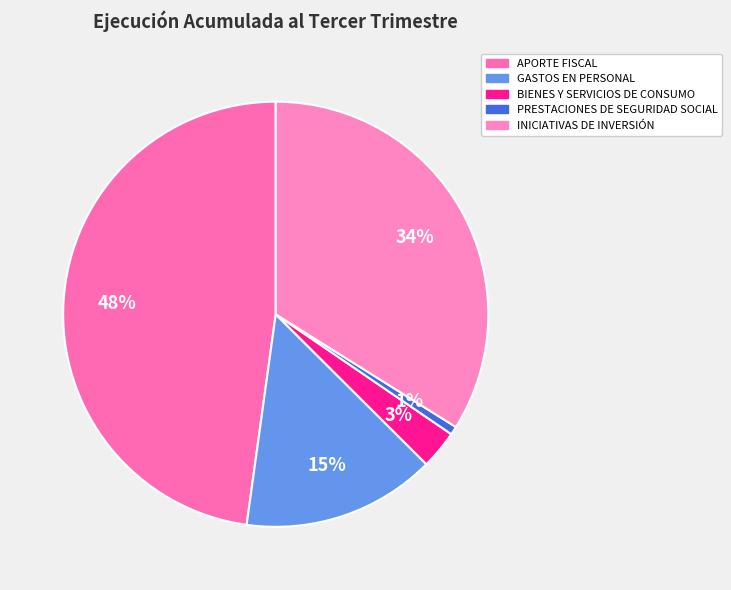

The APORTE FISCAL slice represents 37% of the pie. True or false?

False